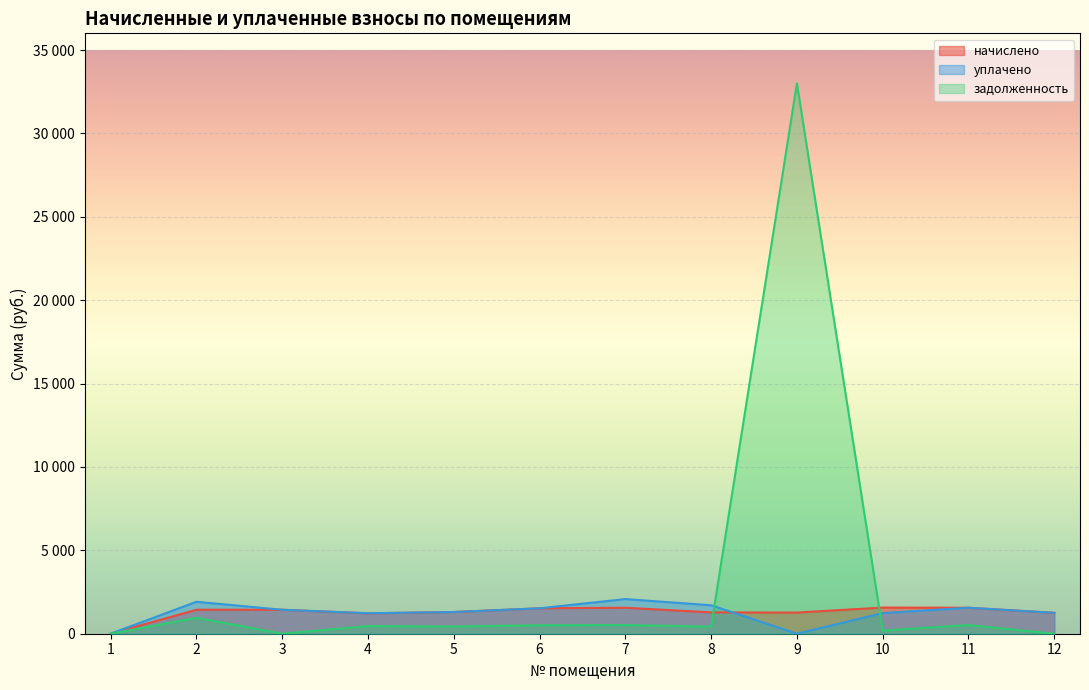

What is the value of the начислено point at the 9th from the left?

1268.4